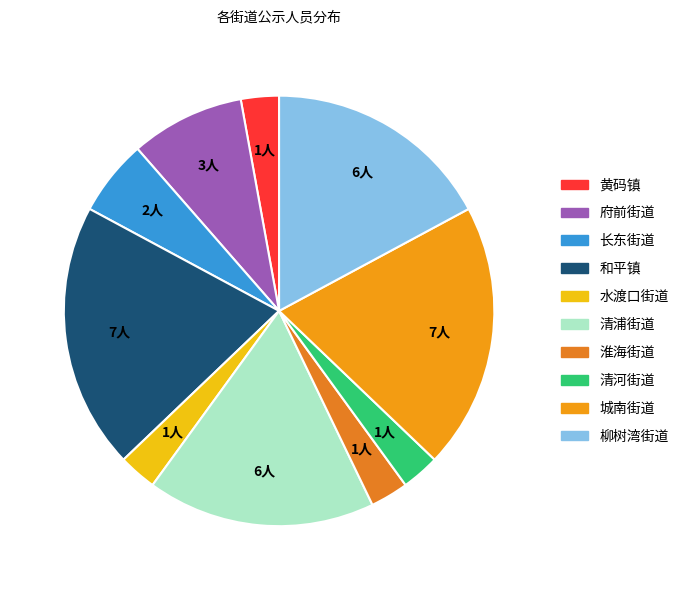

Which category has the smallest portion of the pie?

黄码镇